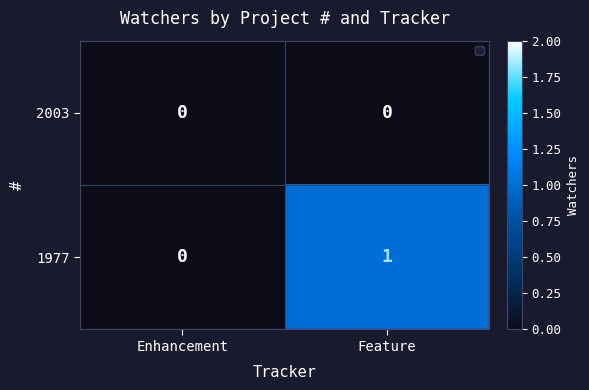

Reading right to left, what are all the values shown in this chart?

2003: 0	0
1977: 1	0